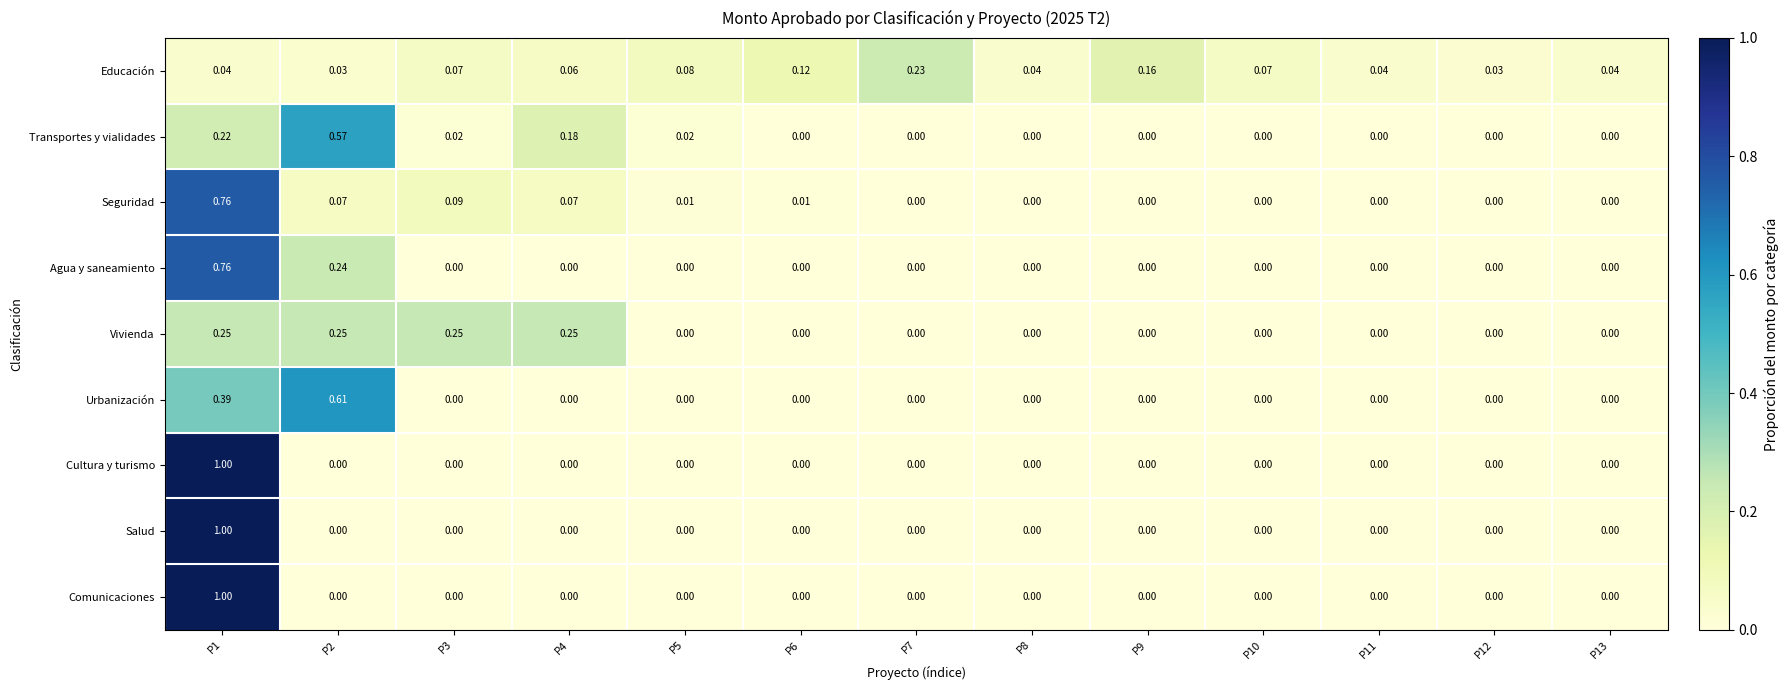

What is the total value across all series at P2?

1.8